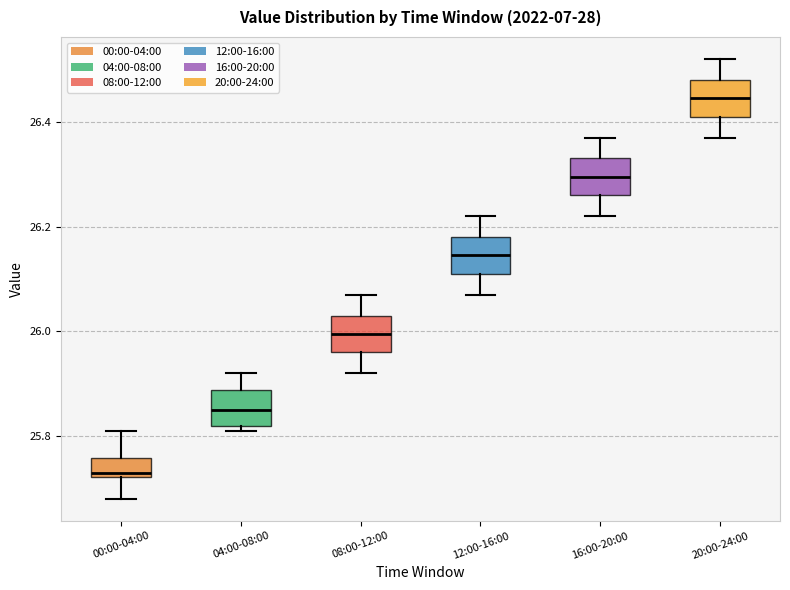

Reading left to right, read every box against the y-axis: the position of its median line, the range the box covers, and the ends of its whiskers. The values are not printed on the chart, so give them approximately, as read against the axis.

00:00-04:00: median 25.74, box 25.72 to 25.76, whiskers 25.68 to 25.82
04:00-08:00: median 25.86, box 25.82 to 25.88, whiskers 25.82 (just below the box's lower edge) to 25.92
08:00-12:00: median 26.00, box 25.96 to 26.04, whiskers 25.92 to 26.08
12:00-16:00: median 26.14, box 26.12 to 26.18, whiskers 26.08 to 26.22
16:00-20:00: median 26.30, box 26.26 to 26.34, whiskers 26.22 to 26.38
20:00-24:00: median 26.44, box 26.42 to 26.48, whiskers 26.38 to 26.52